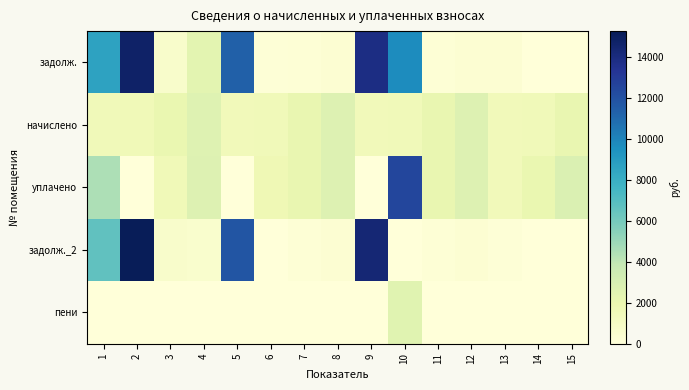

Reading right to left, list all the values displayed in this chart.

задолж.: 15=0.0	14=0.0	13=317.0	12=298.9	11=232.1	10=9676.9	9=13816.6	8=299.4	7=231.6	6=170.7	5=11316.6	4=2401.4	3=685.2	2=14719.6	1=8630.3
начислено: 15=2117.9	14=1540.7	13=1431.0	12=2690.3	11=2089.3	10=1497.8	9=1459.6	8=2695.1	7=2084.5	6=1535.9	5=1459.6	4=2671.2	3=2055.9	2=1555.0	1=1502.5
уплачено: 15=2826.3	14=2054.3	13=1431.0	12=2690.3	11=2089.3	10=12499.4	9=0.0	8=2695.1	7=2084.5	6=1706.6	5=0.0	4=2698.2	3=1599.6	2=0.0	1=4500.0
задолж._2: 15=0.0	14=0.0	13=159.0	12=298.9	11=232.1	10=0.0	9=14303.1	8=299.4	7=231.6	6=0.0	5=11803.2	4=593.6	3=685.3	2=15237.9	1=6631.2
пени: 15=9.2	14=0.0	13=0.0	12=0.0	11=0.0	10=2501.1	9=0.0	8=0.0	7=0.0	6=0.0	5=0.0	4=0.0	3=0.0	2=0.0	1=0.0